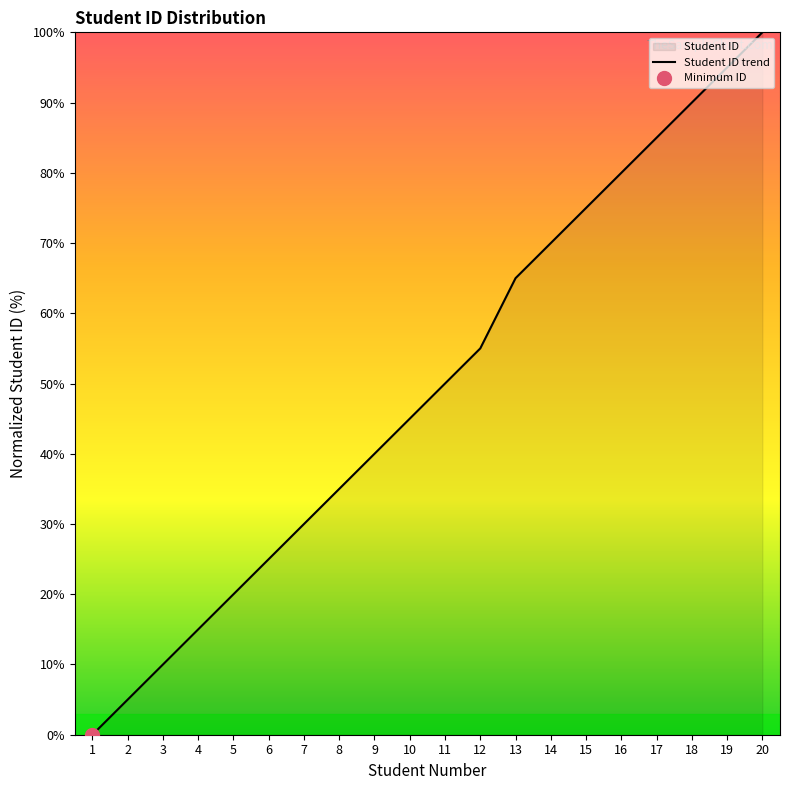

The chart shows a value of 115.6 at 15. True or false?

False